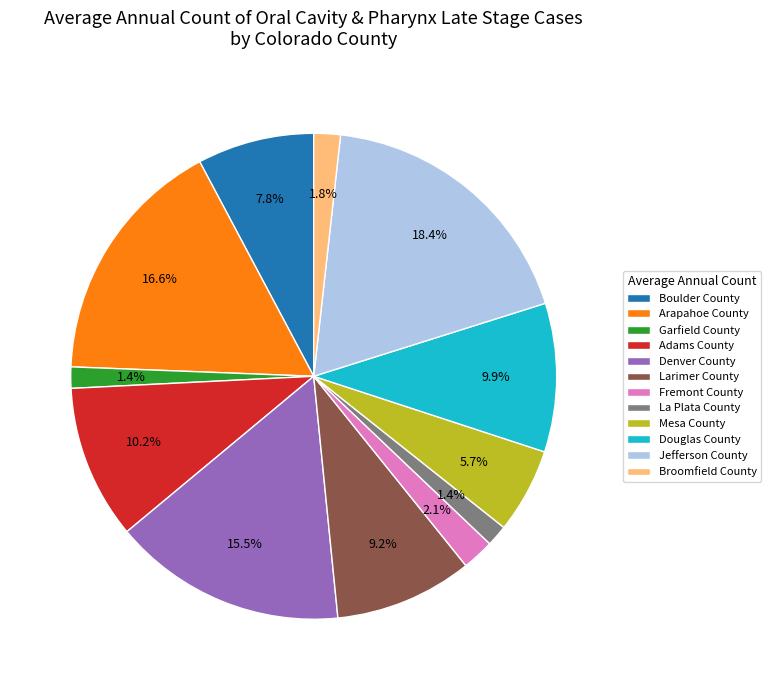

Between Broomfield County and Mesa County, which is larger?

Mesa County